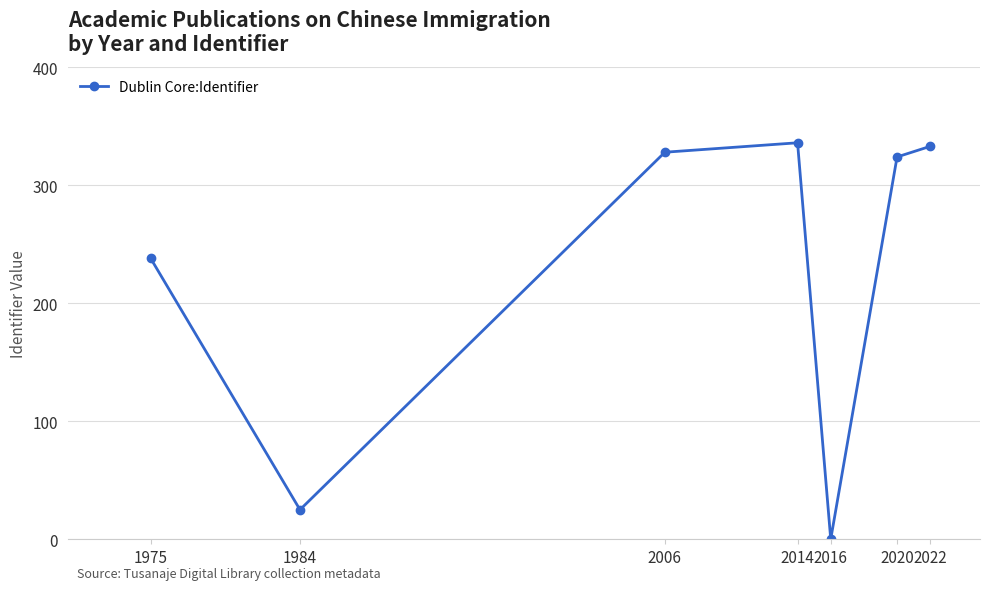

How many positive values are there?

6